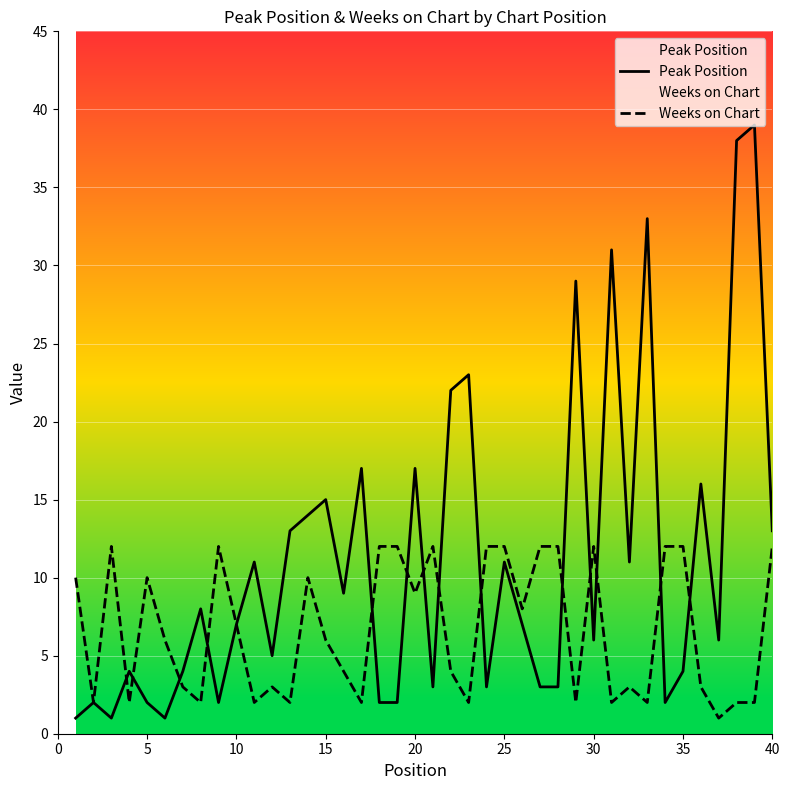

Is it true that Peak Position equals 13 at 40?

True